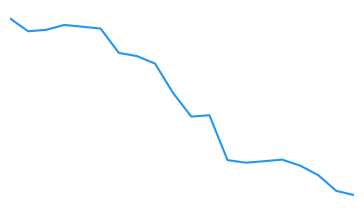

Is this an area chart (filled region under the line)?

No